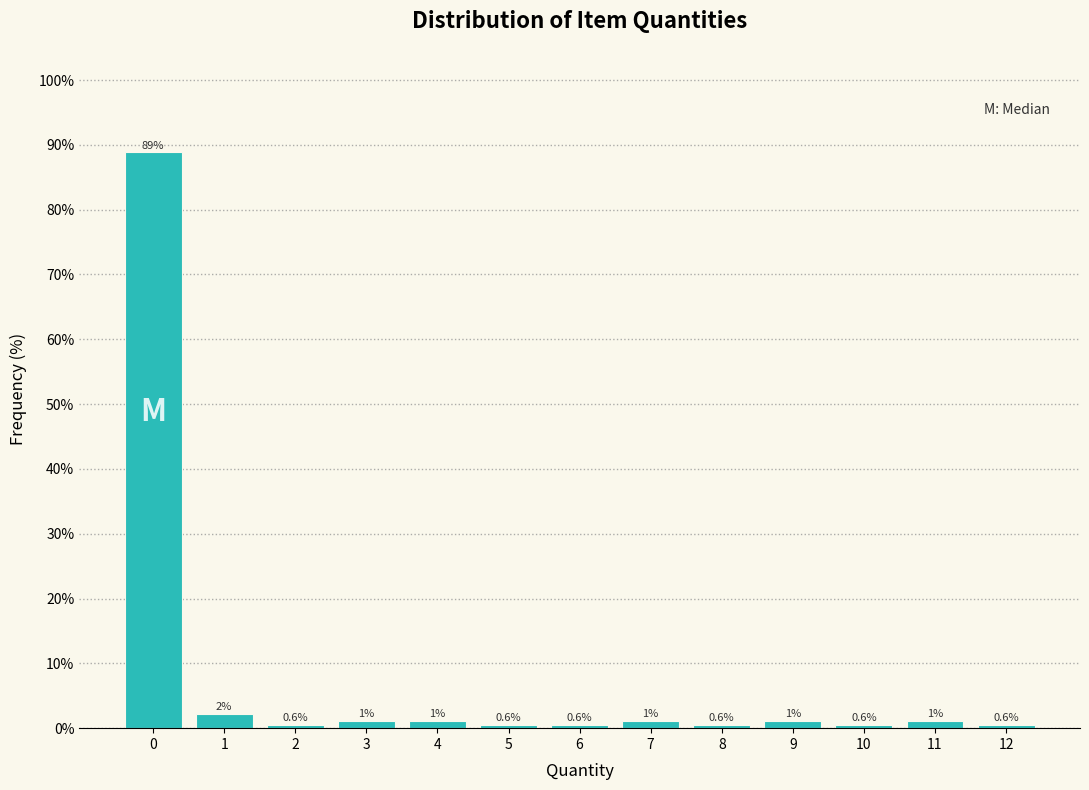

Over which range of the x-axis is the bar tallest?

-0.5 to 0.5